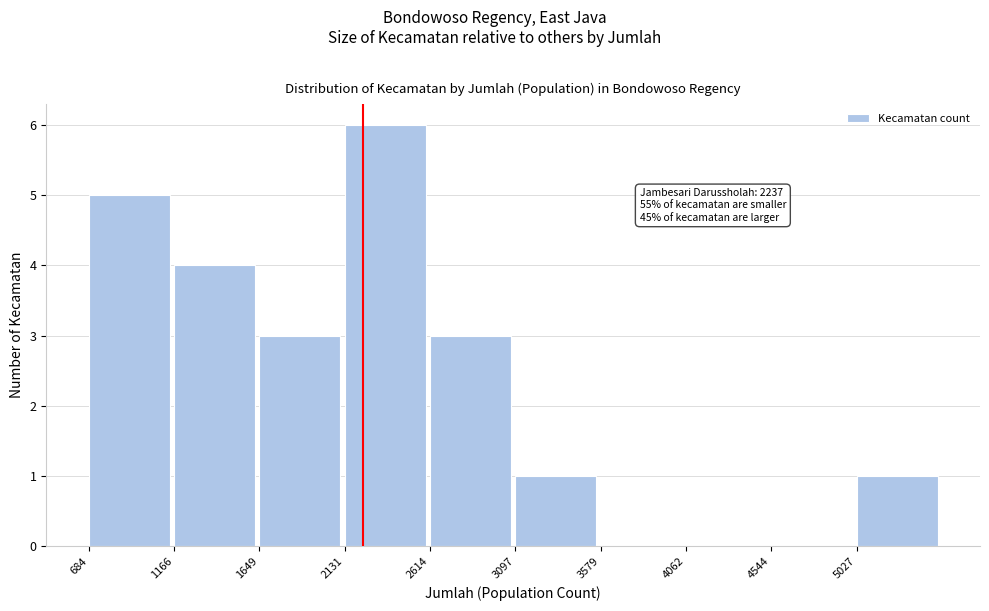

Over which range of the x-axis is the bar tallest?

2150 to 2600